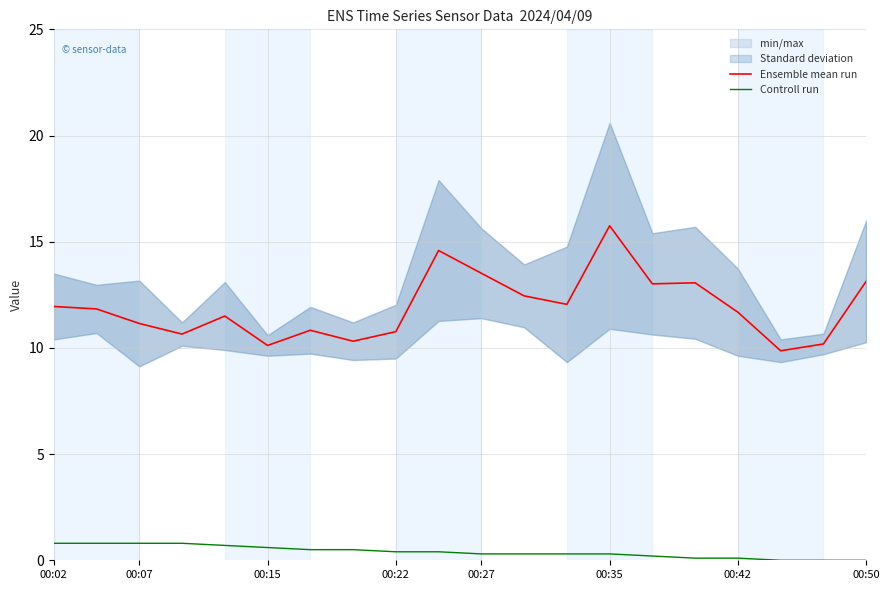

The Ensemble mean run series shows 4.1 at 00:22. True or false?

False